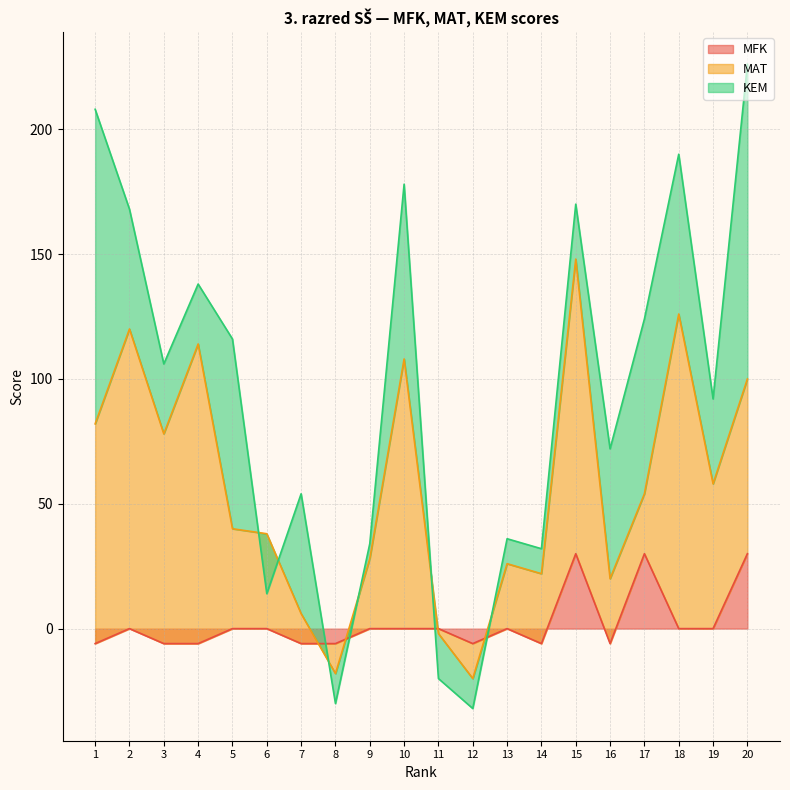

The MFK series shows -6 at 16. True or false?

True